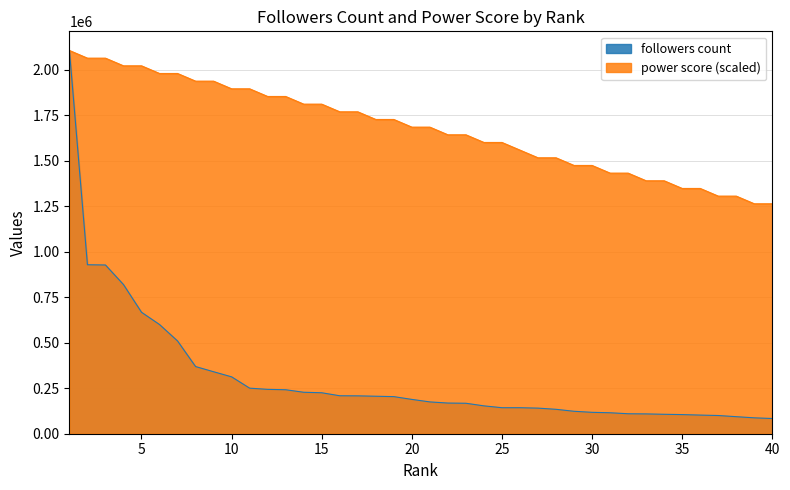

How many values in the power score series are below 1684855?

19